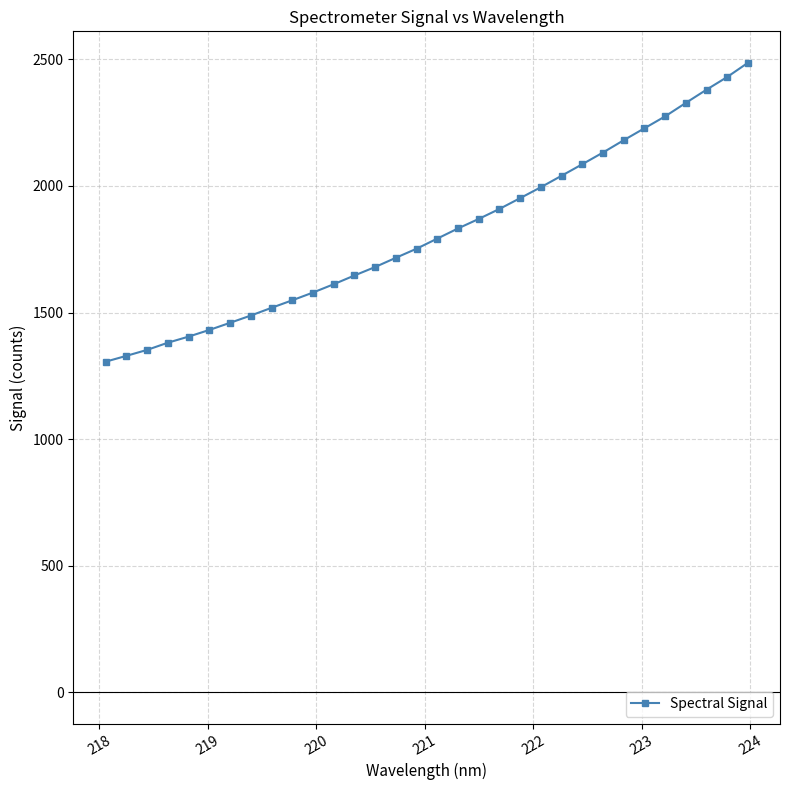

What is the greatest value displayed?

2486.2